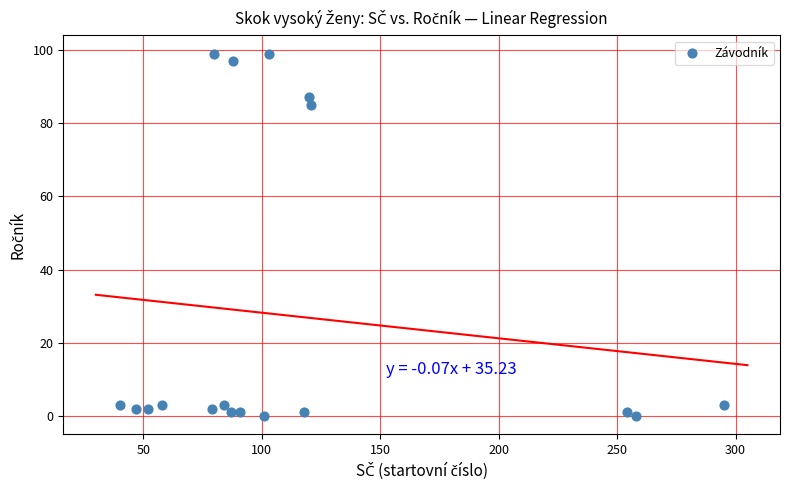

What Y value in the scatter plot is closest to 49?

85